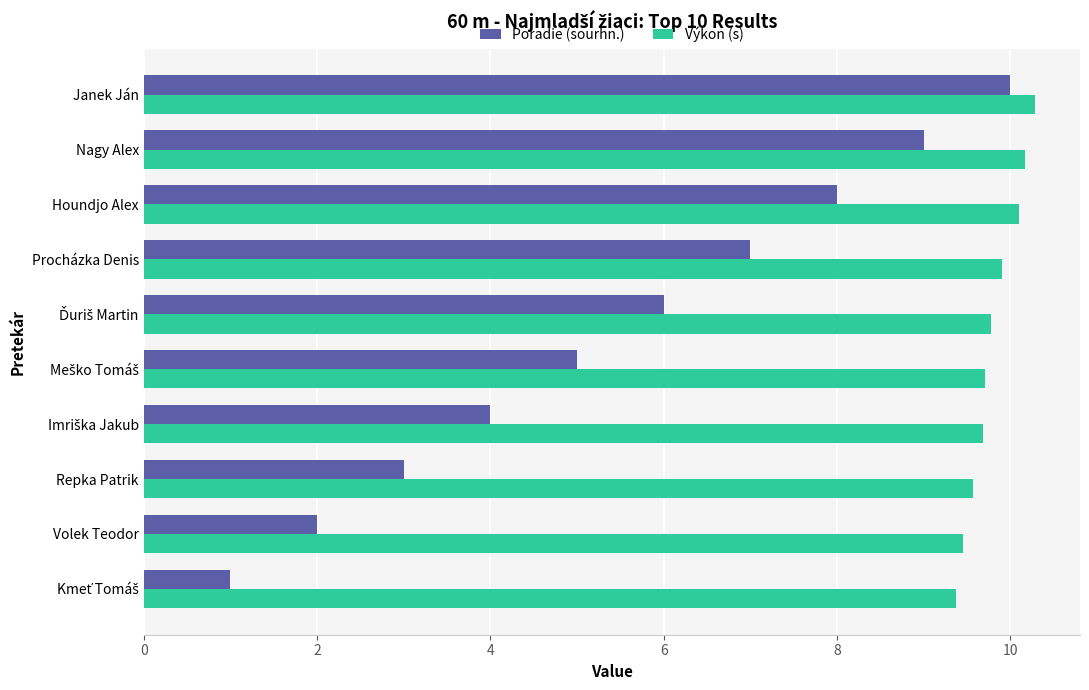

How many Poradie (sourhn.) values are between 3 and 8?

6